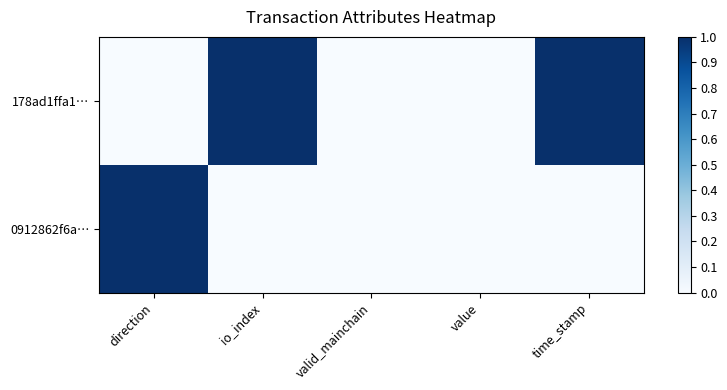

Reading right to left, extract all data points from this chart.

178ad1ffa1…: time_stamp=1	value=0	valid_mainchain=0	io_index=1	direction=0
0912862f6a…: time_stamp=0	value=0	valid_mainchain=0	io_index=0	direction=1